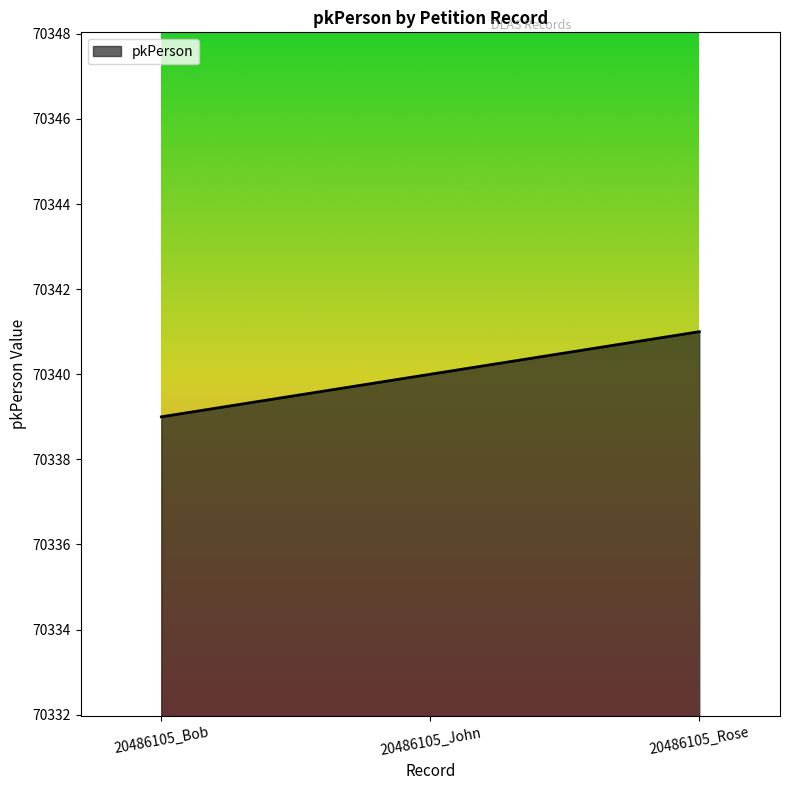

Between 20486105_John and 20486105_Bob, which is larger?

20486105_John